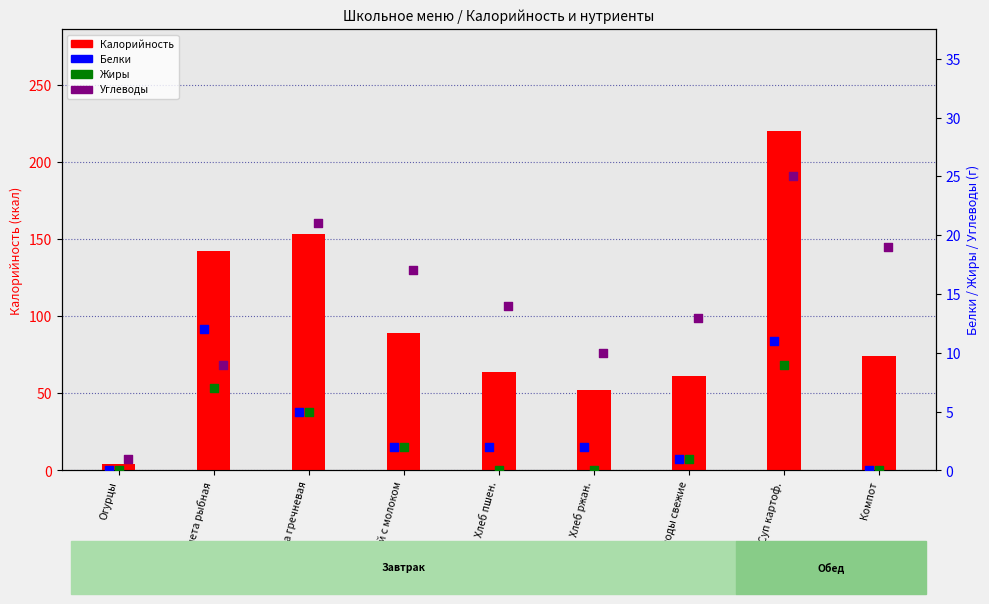

Which series reaches the maximum Y coordinate?

Калорийность